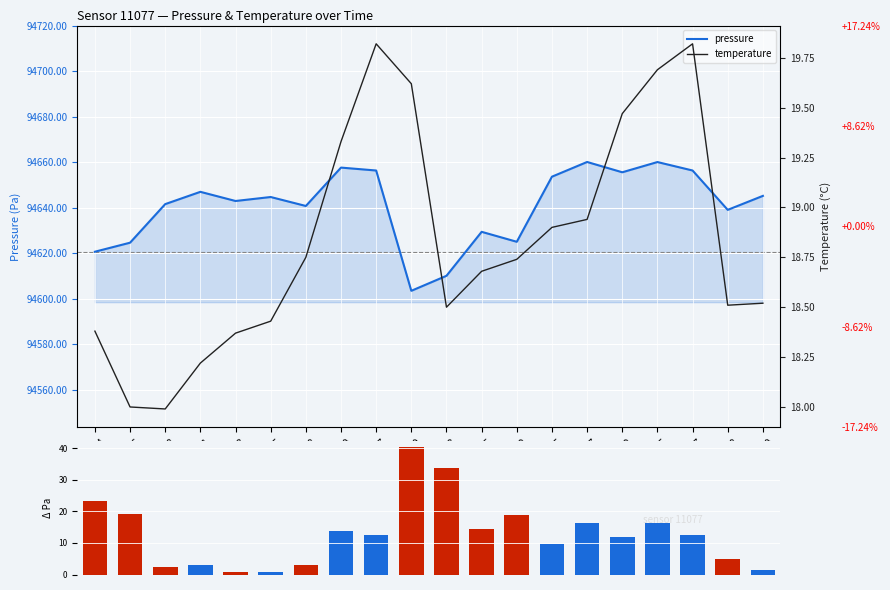

What is the maximum value for temperature?

19.8